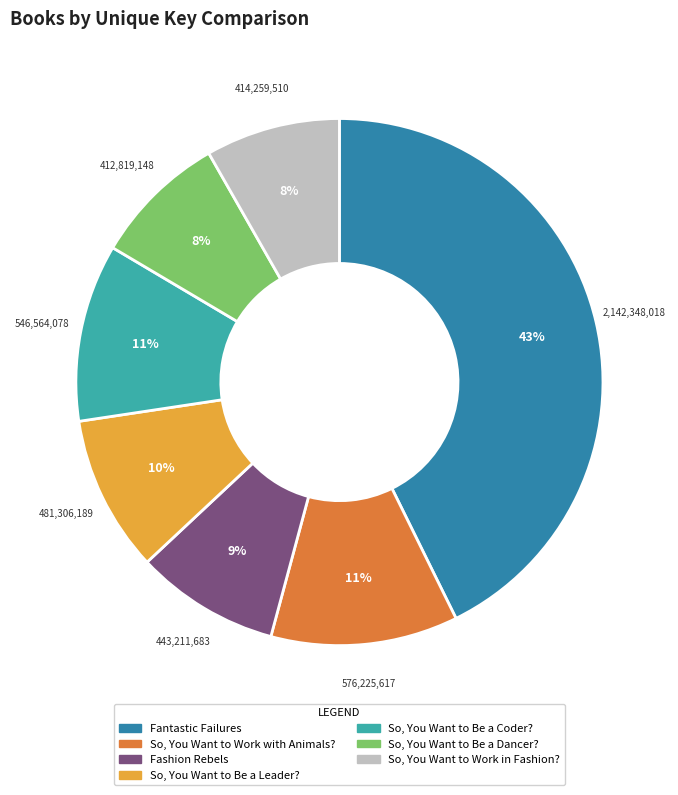

Between So, You Want to Be a Dancer? and Fantastic Failures, which is larger?

Fantastic Failures